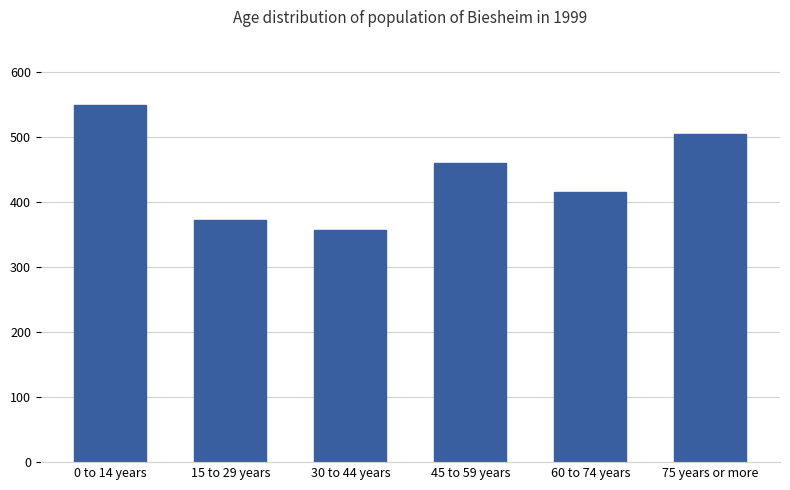

What is the minimum value shown in the chart?

357